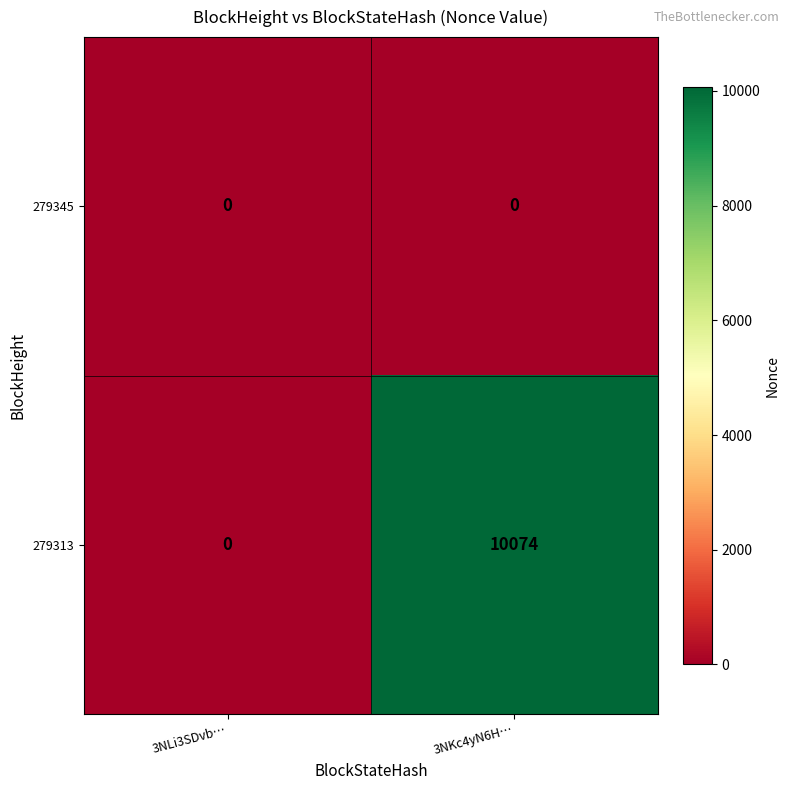

How many categories are shown in the chart?

2